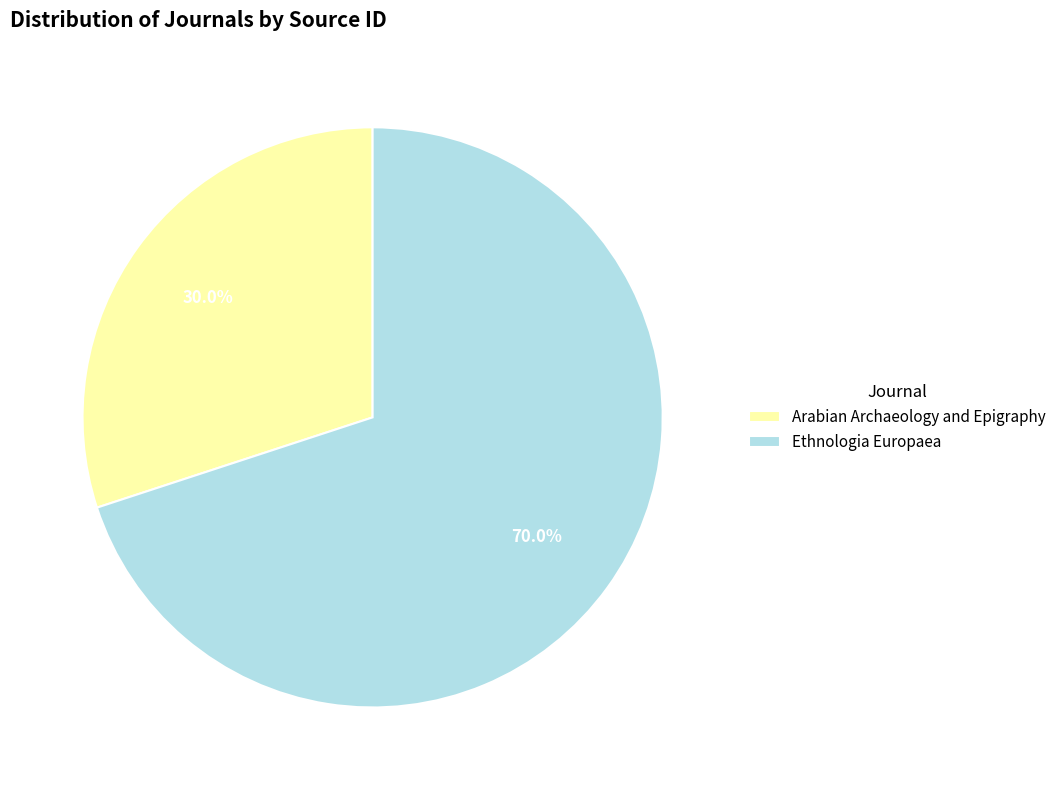

To the nearest percent, what portion does Arabian Archaeology and Epigraphy represent?

30%